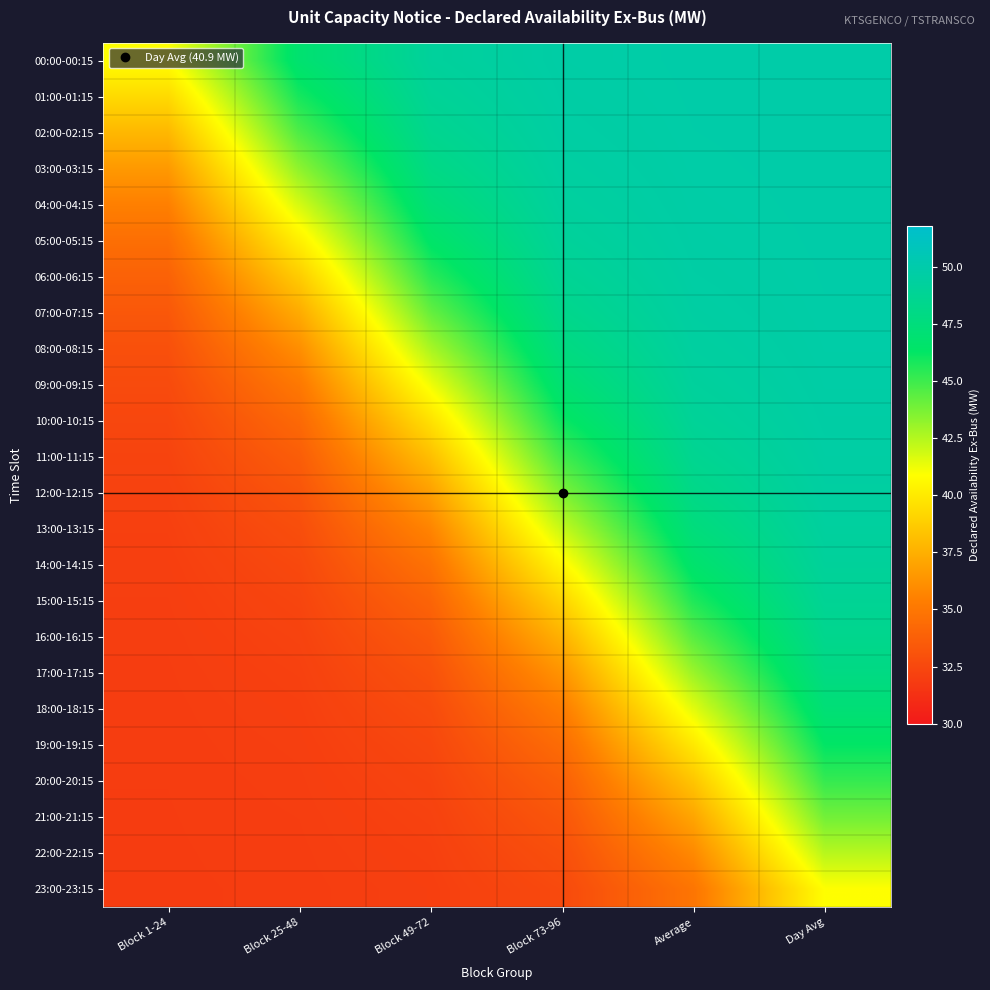

Rank the series by their maximum value, from lowest to highest.

23:00-23:15, 22:00-22:15, 21:00-21:15, 20:00-20:15, 19:00-19:15, 18:00-18:15, 17:00-17:15, 16:00-16:15, 15:00-15:15, 14:00-14:15, 13:00-13:15, 12:00-12:15, 11:00-11:15, 10:00-10:15, 09:00-09:15, 08:00-08:15, 07:00-07:15, 06:00-06:15, 05:00-05:15, 04:00-04:15, 03:00-03:15, 02:00-02:15, 01:00-01:15, 00:00-00:15